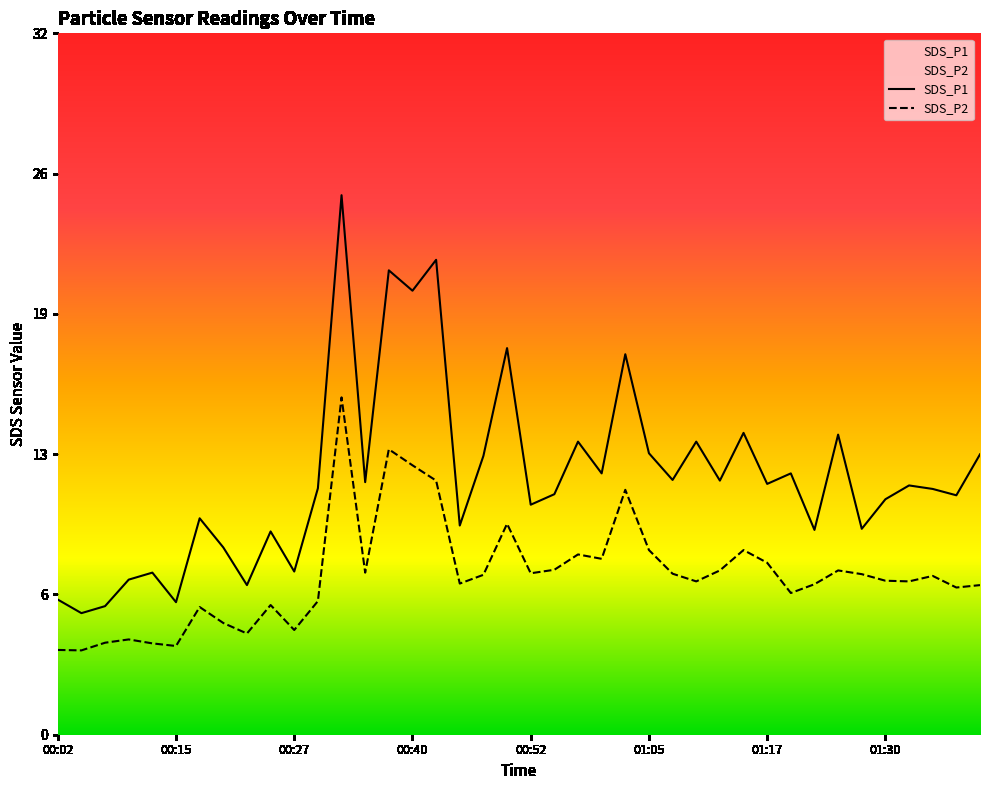

What is the value of the SDS_P2 point at the 6th from the left?

4.0